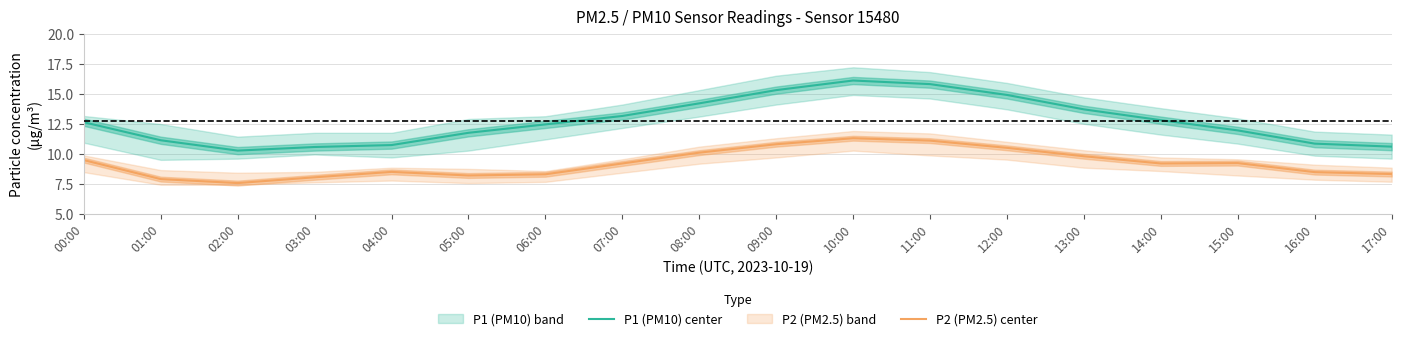

True or false: P2 (PM2.5) center and P1 (PM10) center cross at least once.

False